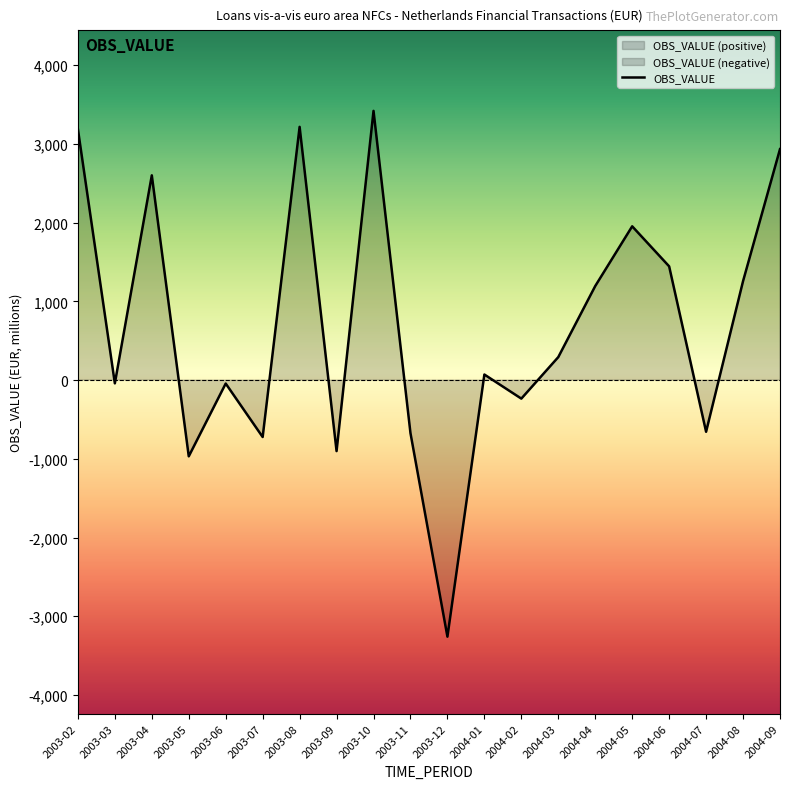

What position from the right is 2003-10?

12